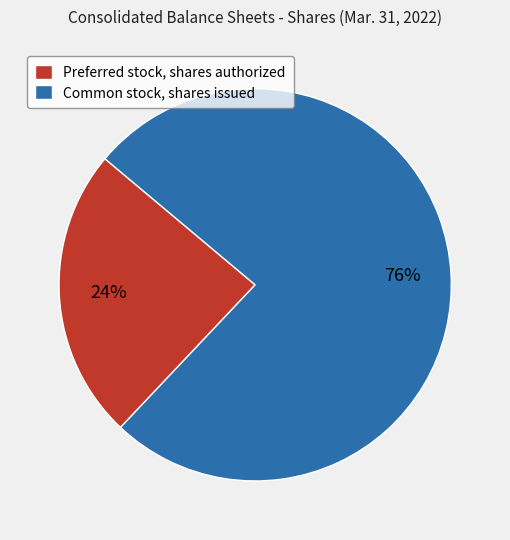

The Preferred stock, shares authorized slice represents 24% of the pie. True or false?

True